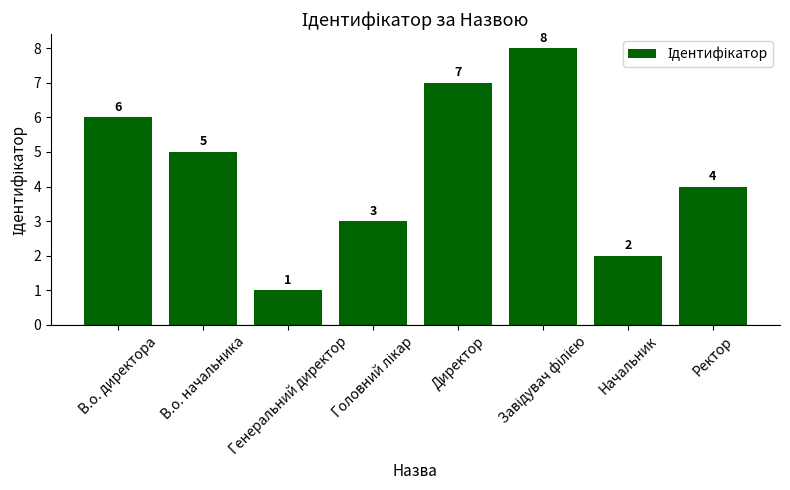

How many bars are there in total?

8